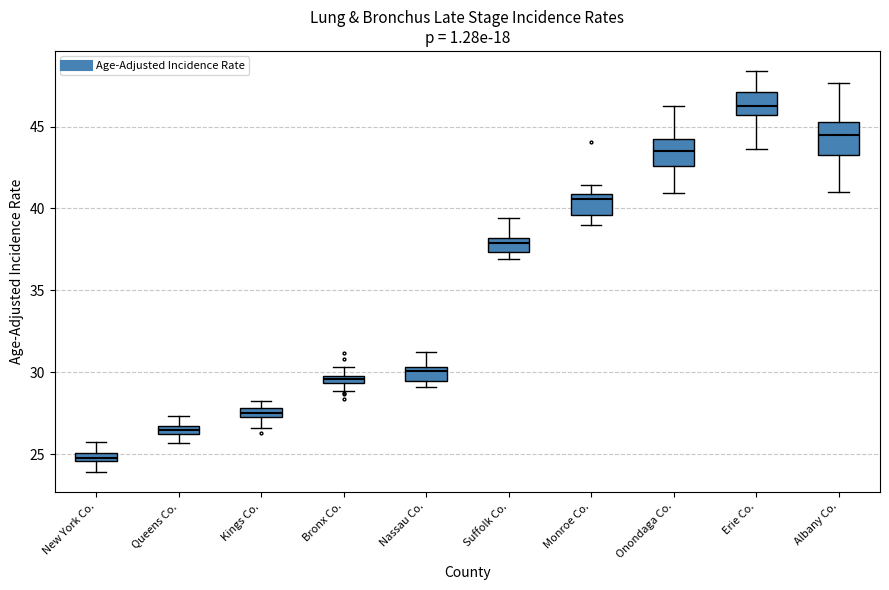

Which box has the lowest median line?

New York Co.